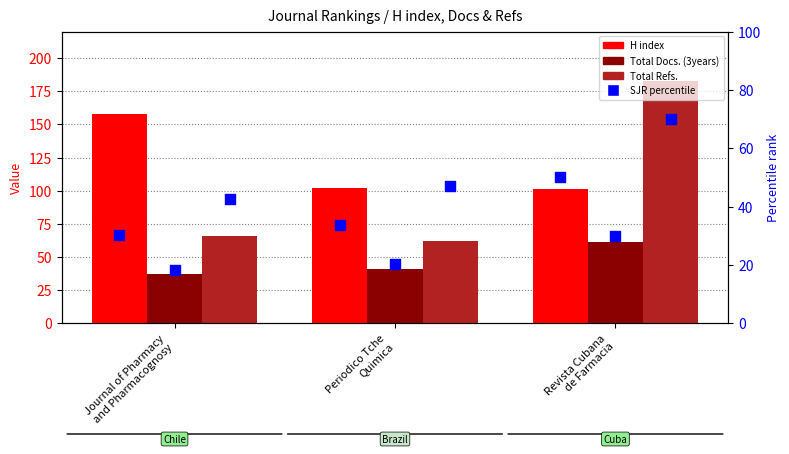

At which category is the sum across all series the highest?

Revista Cubana
de Farmacia